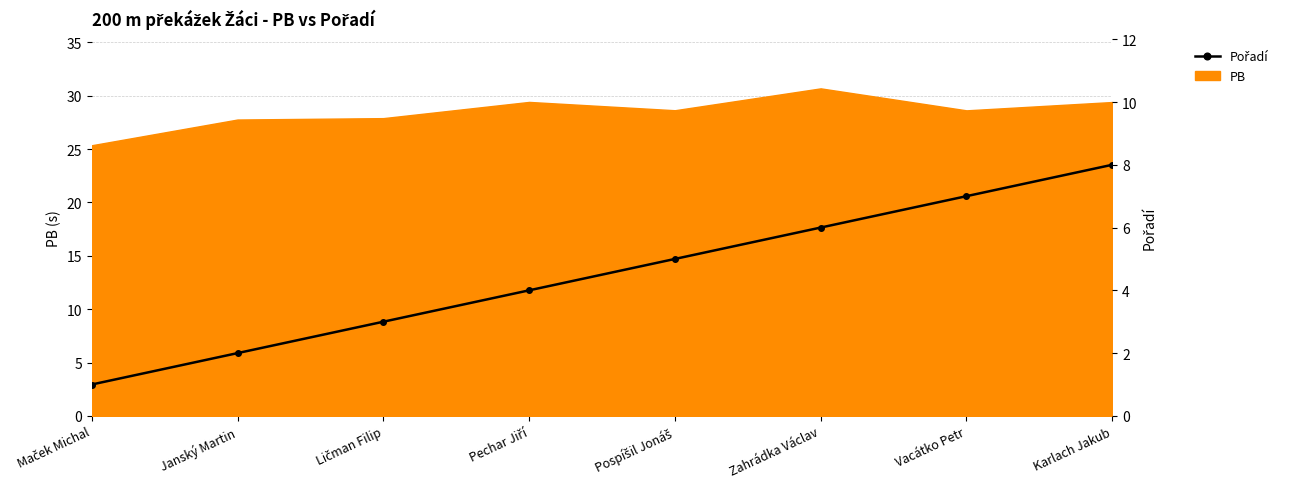

At which category does the chart reach its peak across all series?

Karlach Jakub